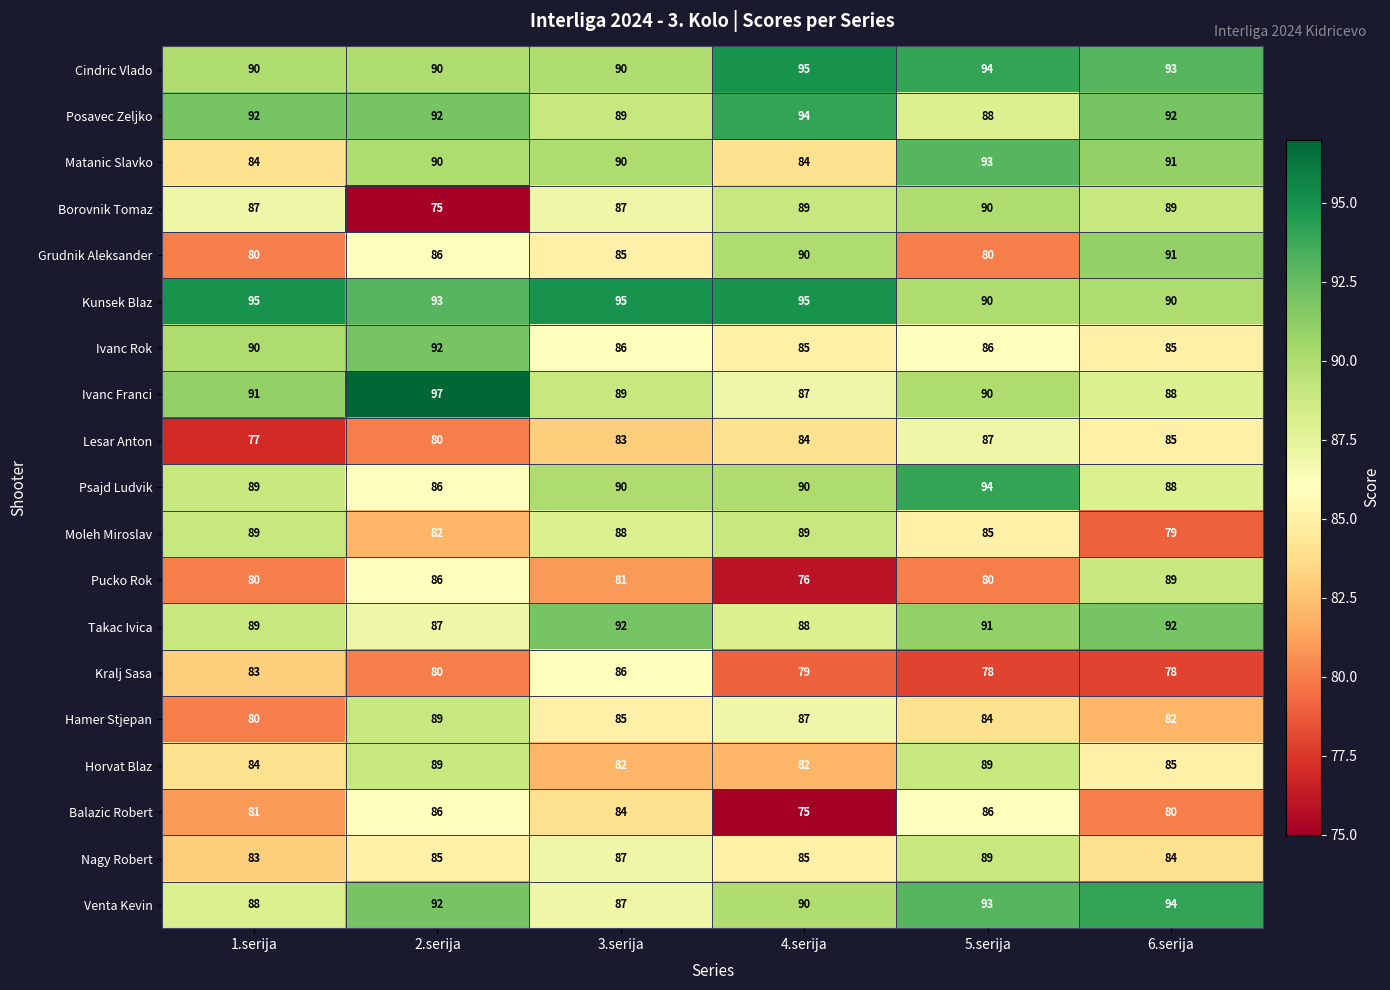

What is the difference between the maximum and second lowest values in the Kunsek Blaz series?

5